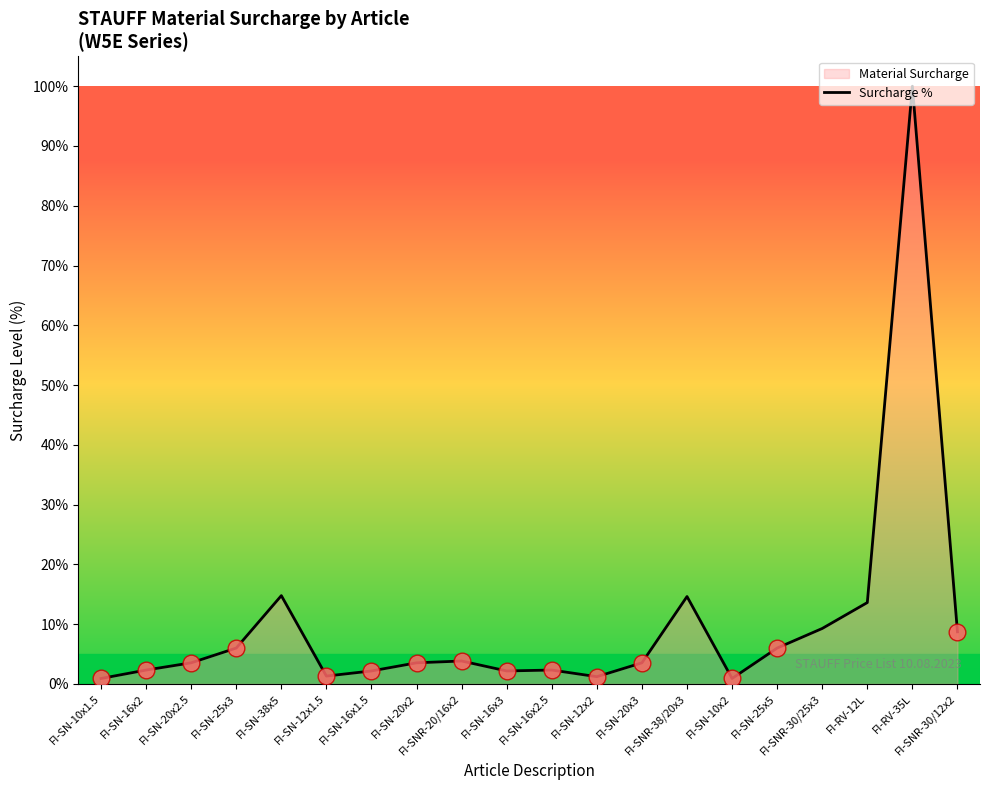

Reading left to right, transcribe all the data shown in this chart.

0.9	2.3	3.5	6.0	14.8	1.3	2.2	3.5	3.8	2.2	2.3	1.2	3.5	14.6	0.9	6.0	9.3	13.6	100.0	8.7